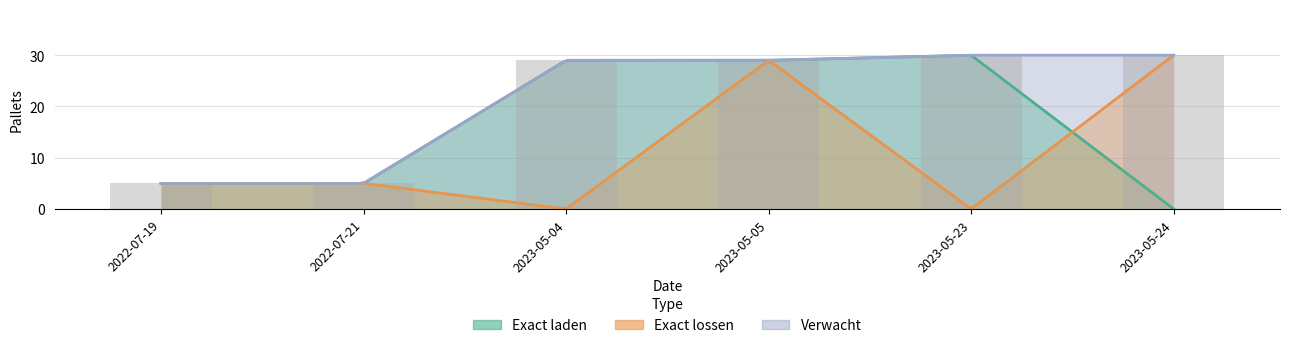

Which series has the widest spread of values?

Exact laden